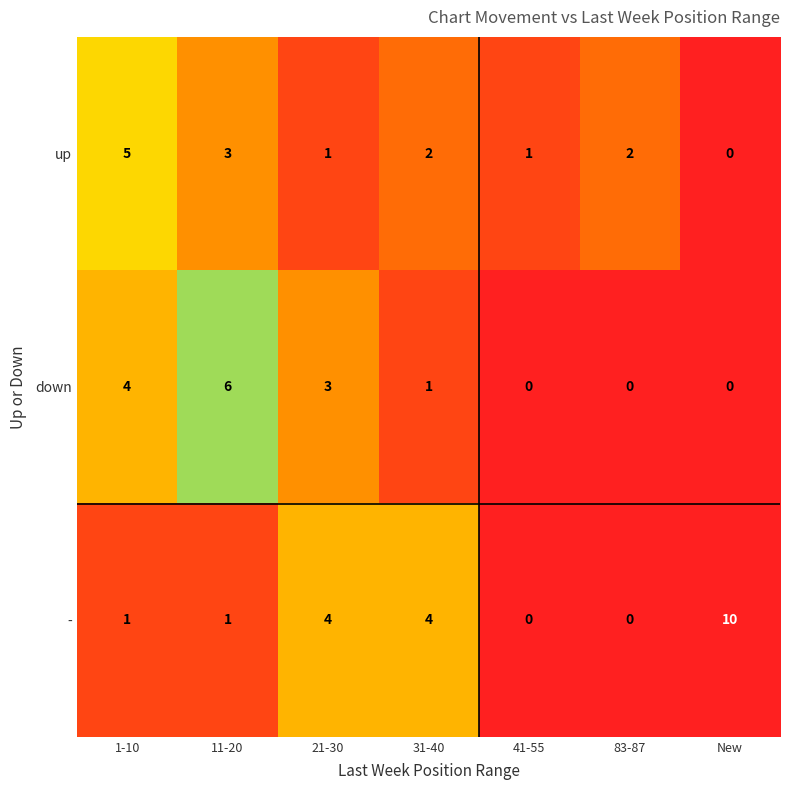

What is the maximum value for up?

5